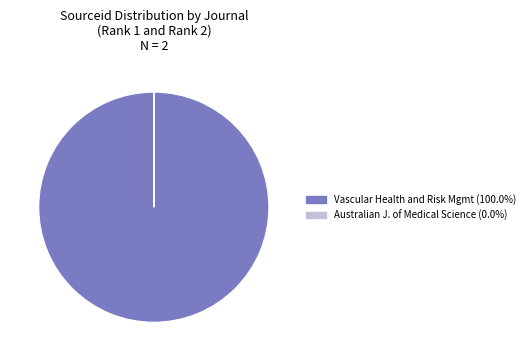

Is there any slice that represents more than half of the pie?

Yes